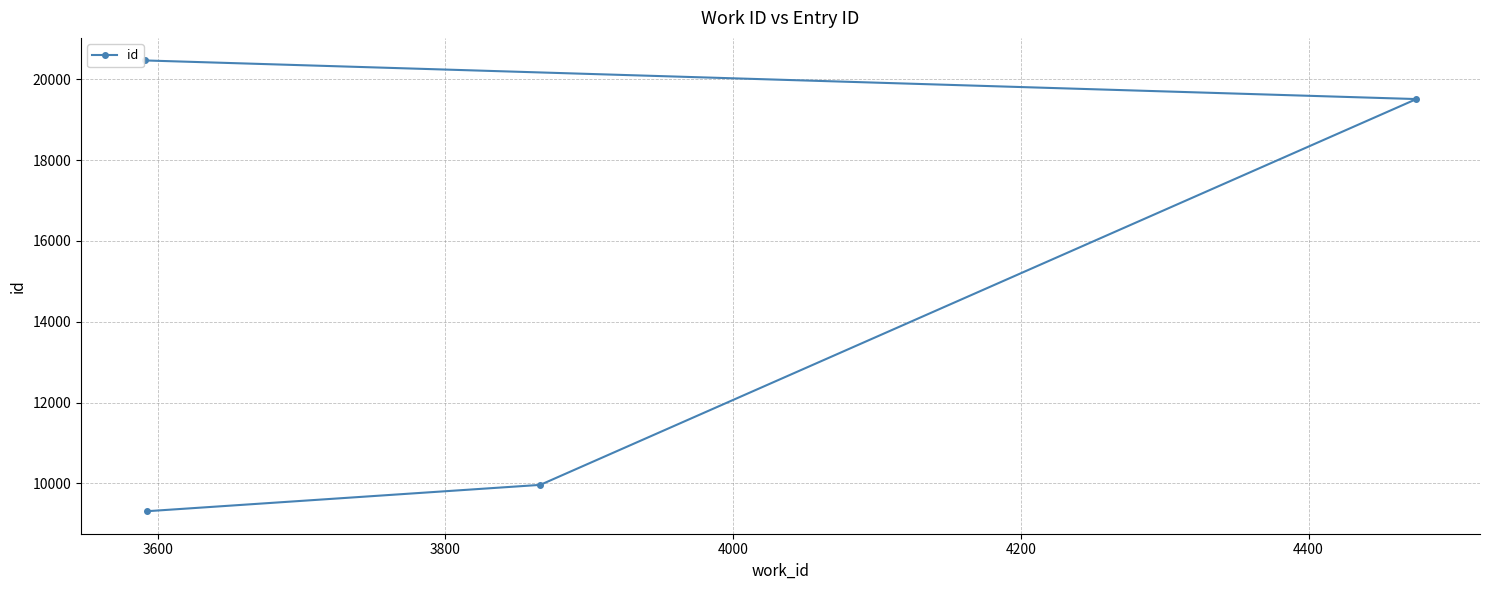

What is the difference between the maximum and minimum values?

11153